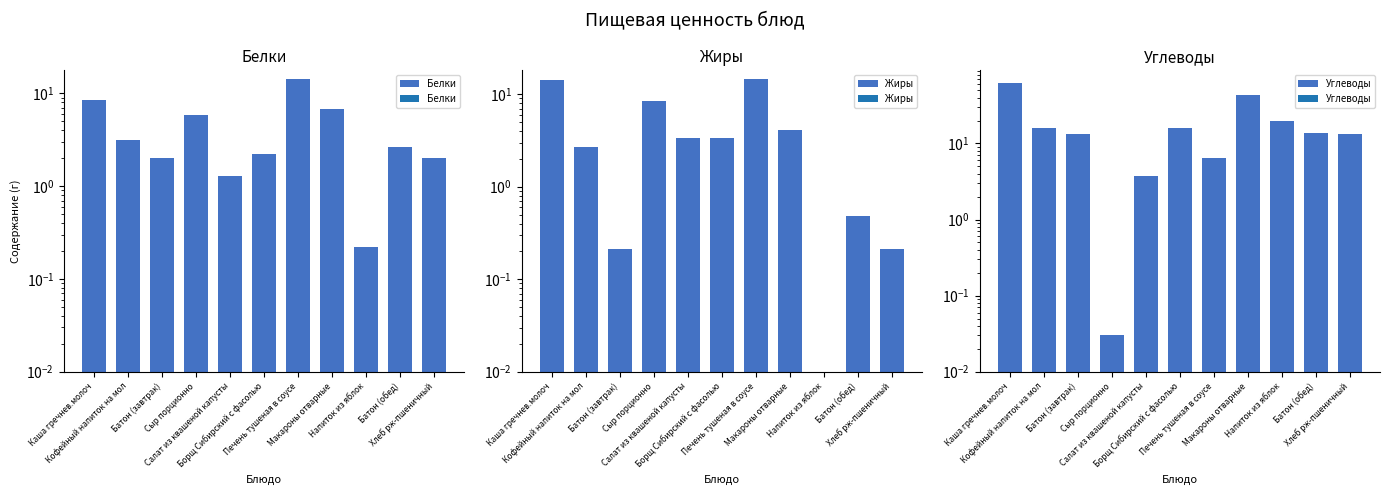

How many data points in Жиры are above 3?

6